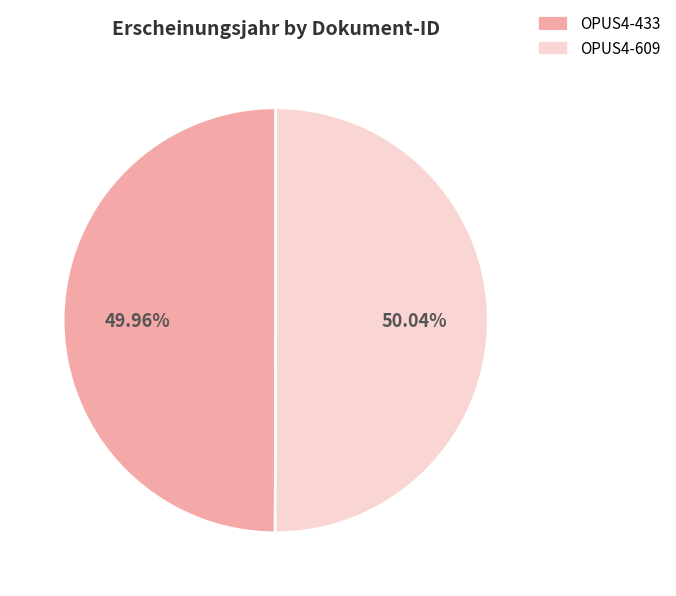

Does any single category account for the majority?

Yes